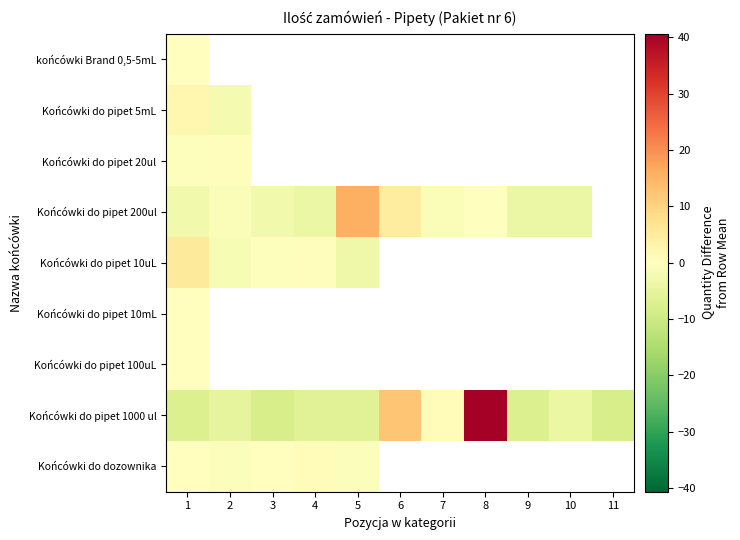

What is the maximum value for Końcówki do pipet 20ul?

0.5